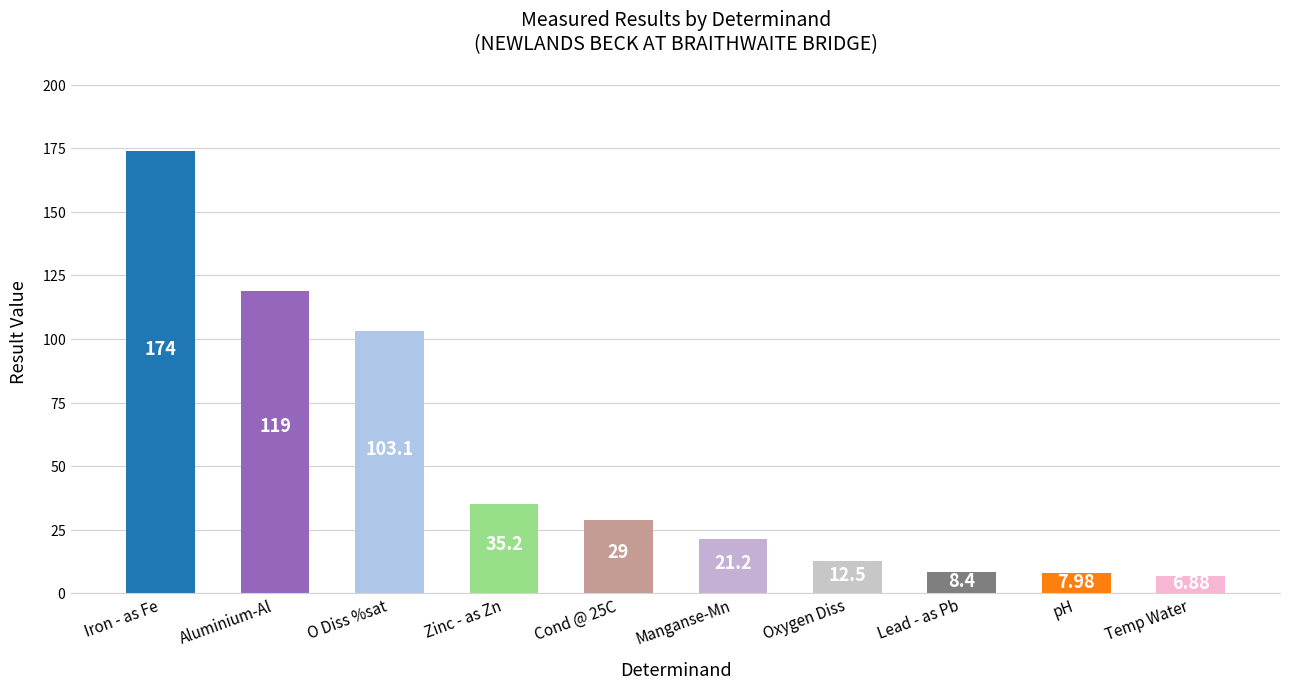

What is the difference between the values at Zinc - as Zn and Lead - as Pb?

26.8